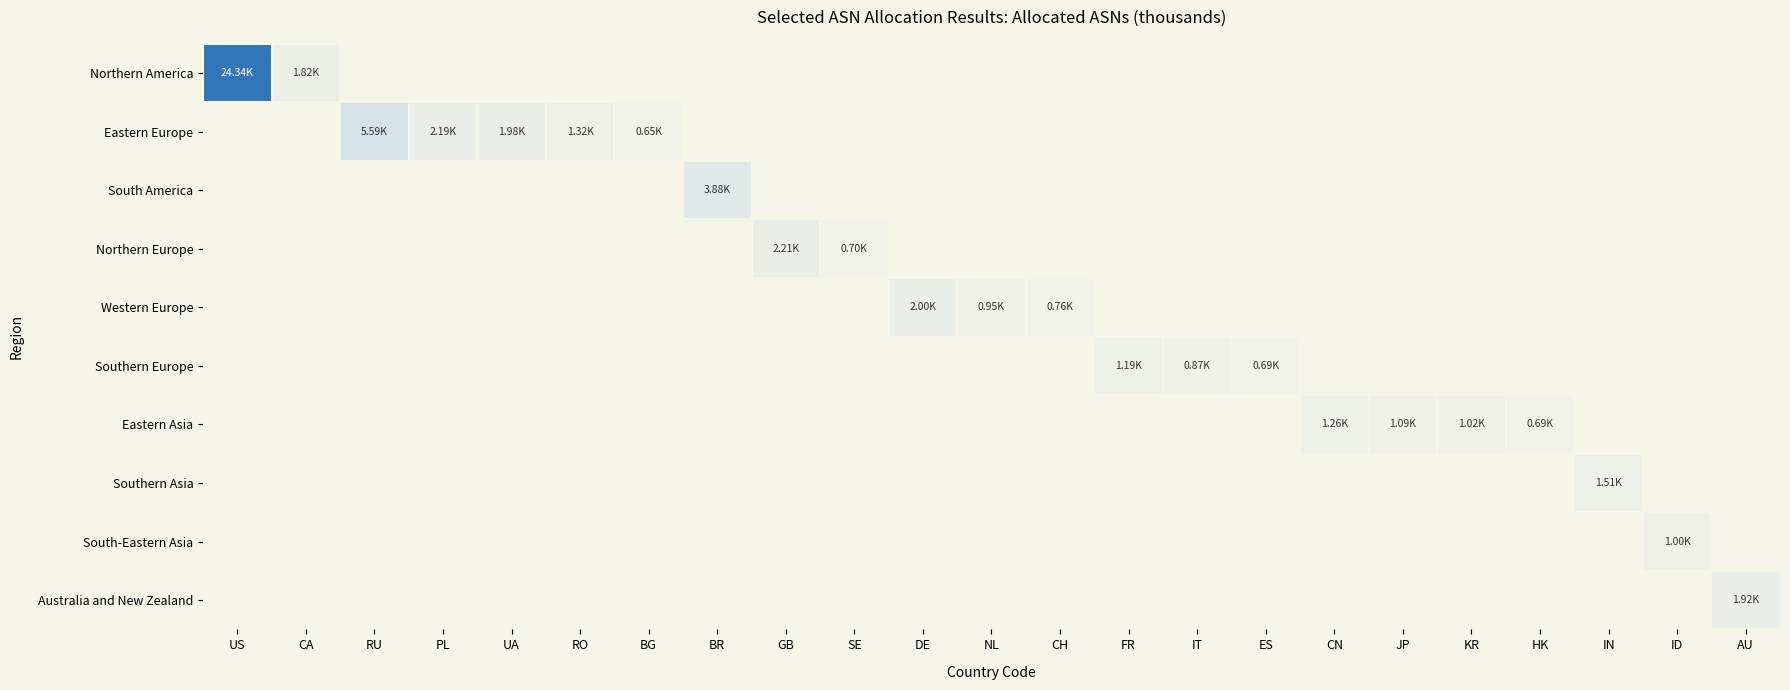

Which category has the lowest value across all series?

BG